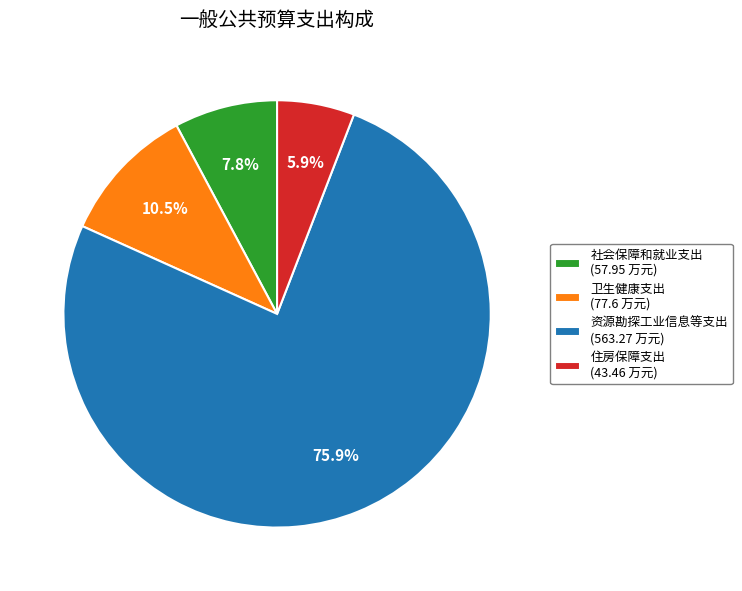

To the nearest percent, what is the difference between the 社会保障和就业支出 and 资源勘探工业信息等支出 slice percentages?

68%